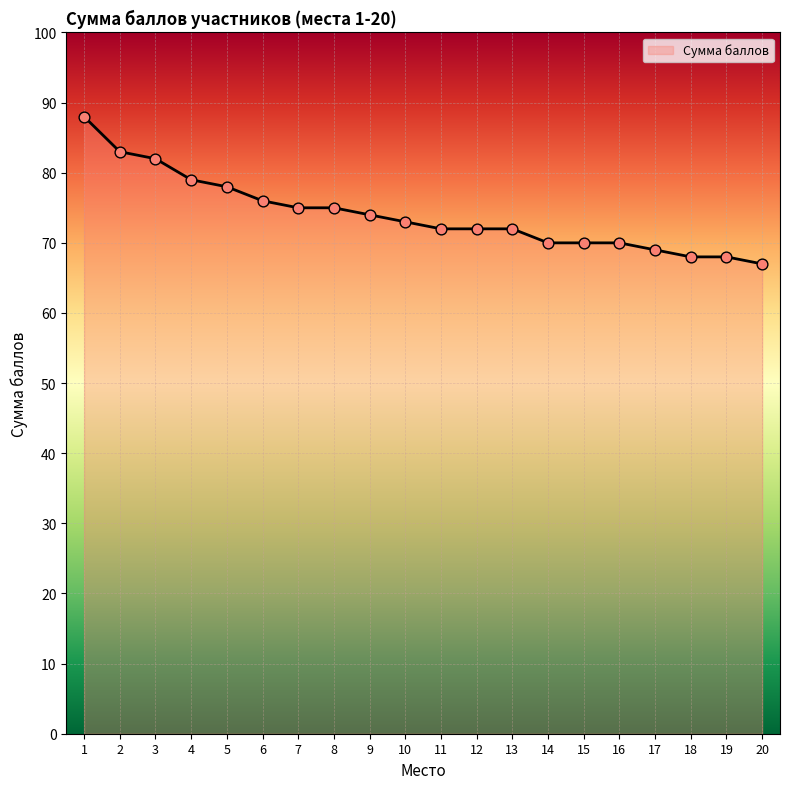

What is the ratio of the value at 6 to the value at 9?

1.0